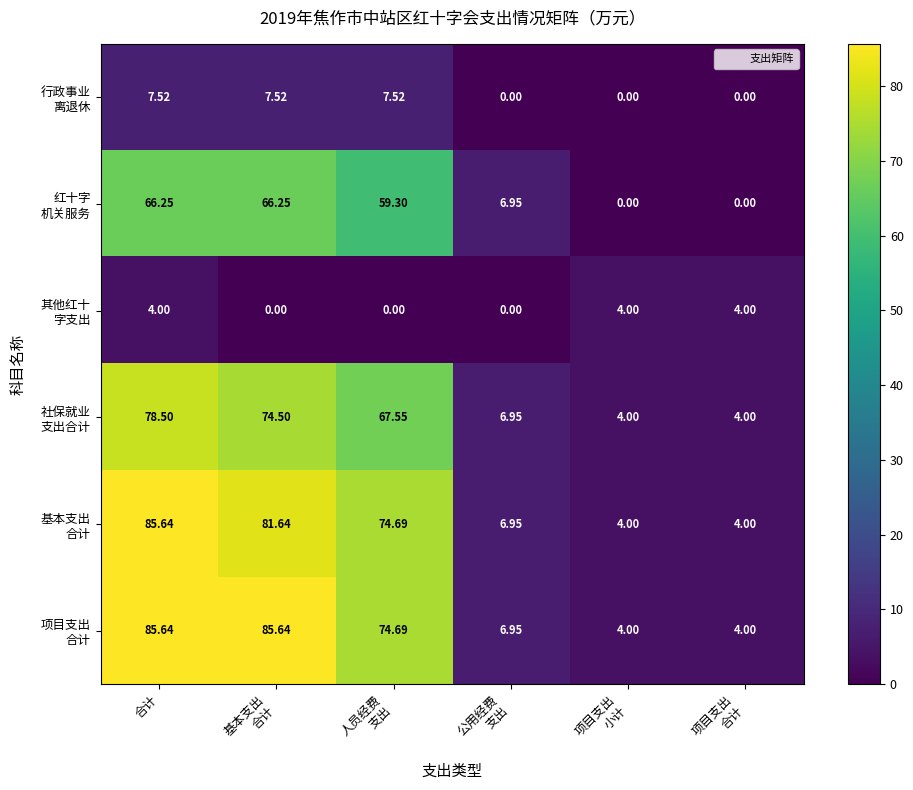

At which category is the sum across all series the highest?

合计